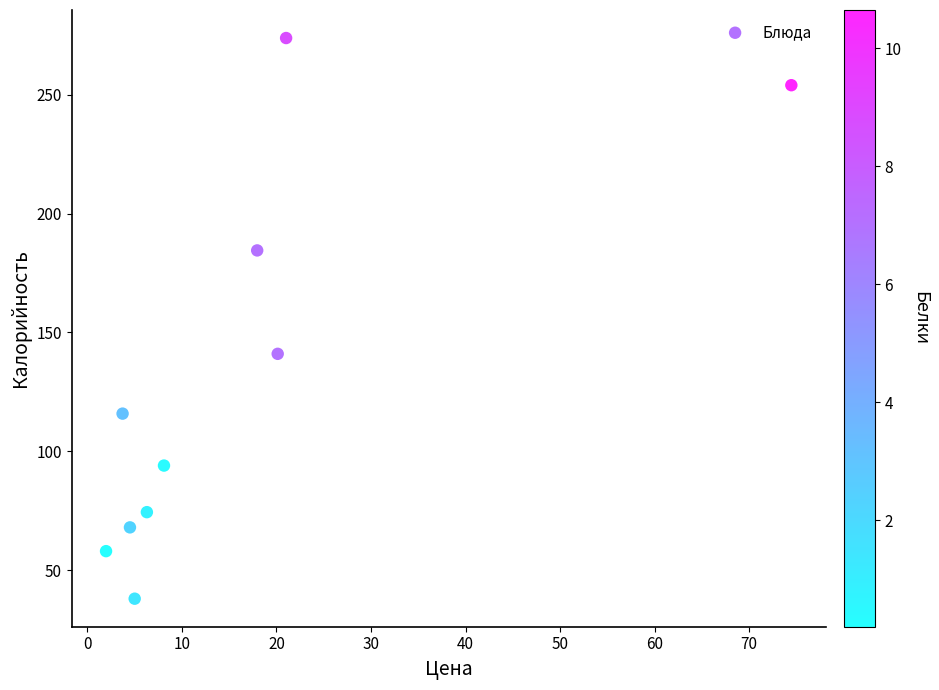

What Y value in the scatter plot is closest to 155?

141.0